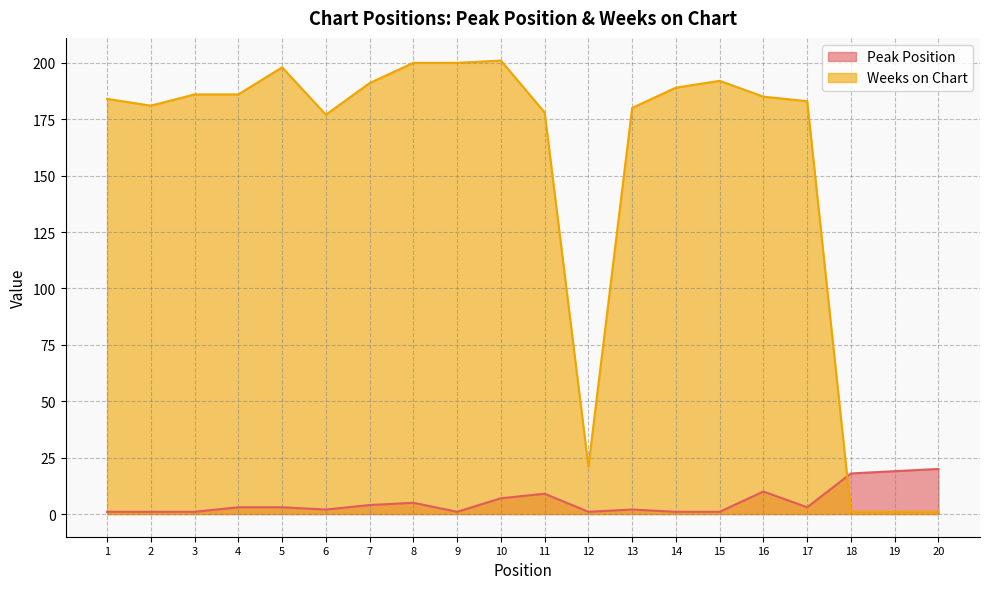

Does the chart have visible grid lines?

Yes